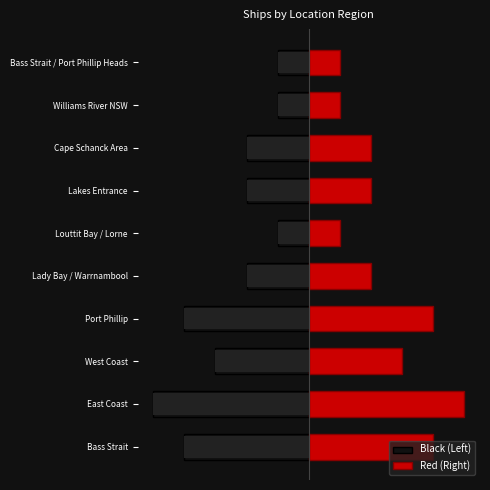

Reading left to right, list all the values displayed in this chart.

Black (Left): -4	-5	-3	-4	-2	-1	-2	-2	-1	-1
Red (Right): 4	5	3	4	2	1	2	2	1	1